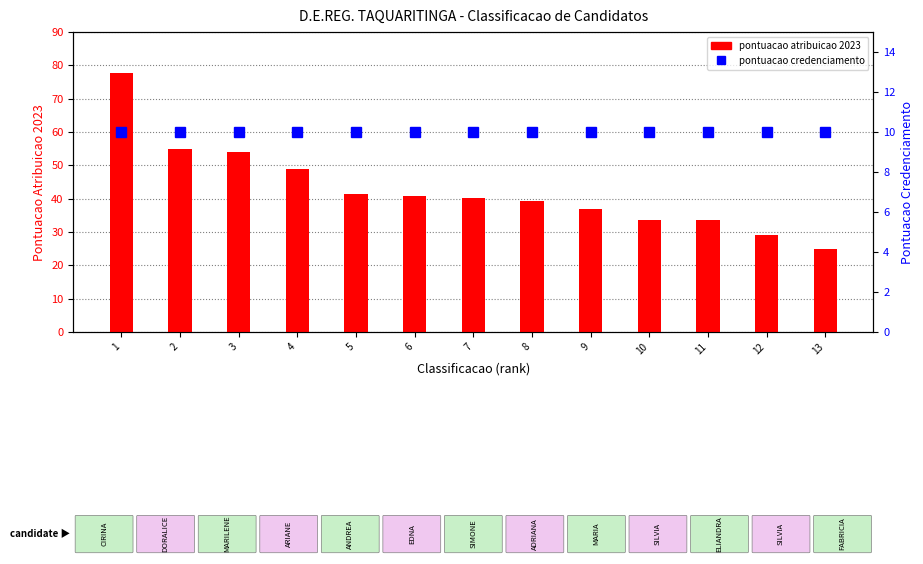

True or false: pontuacao credenciamento has a value of 10.0 at 2.

True